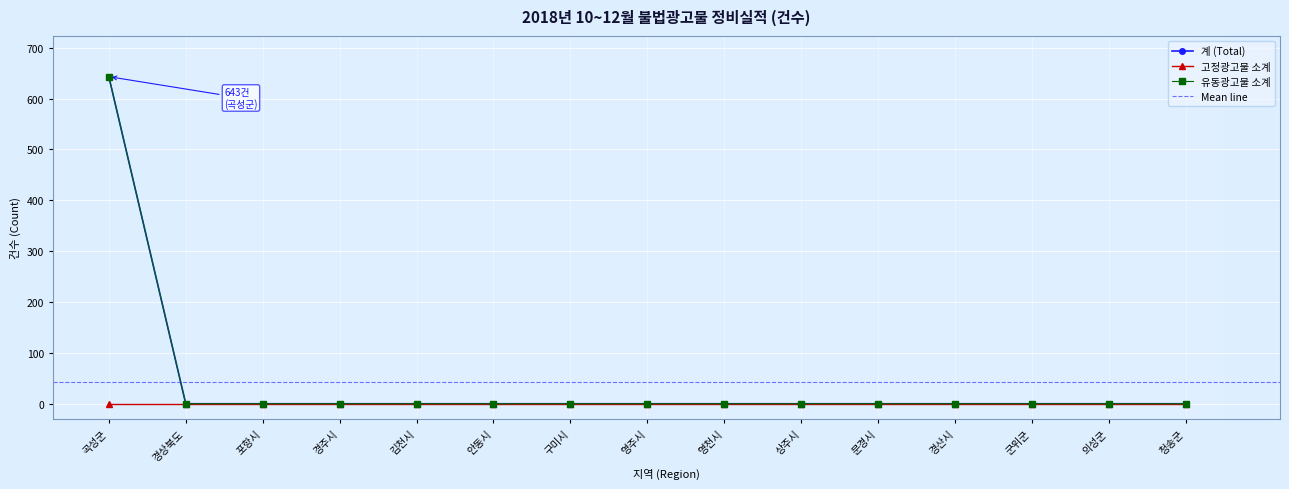

What is the label of the 4th point from the left?

경주시